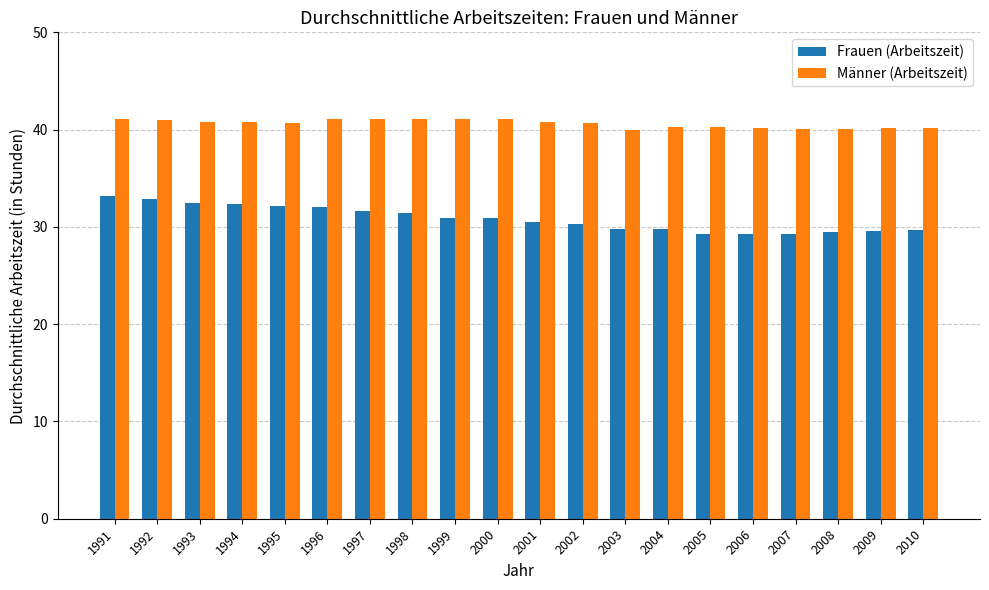

What is the value of the Frauen (Arbeitszeit) bar at the 11th from the left?

30.5